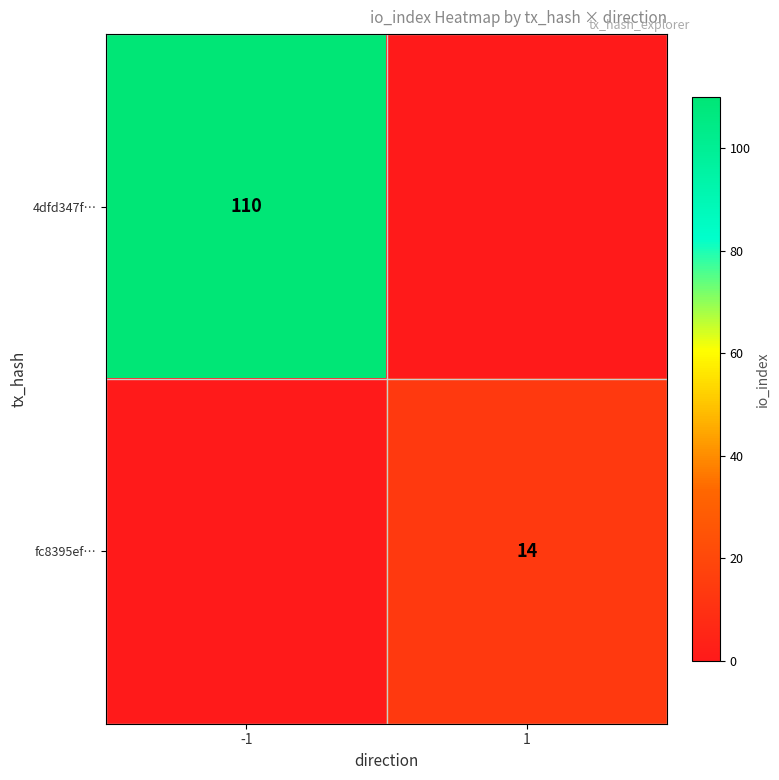

Which category has the lowest value across all series?

1